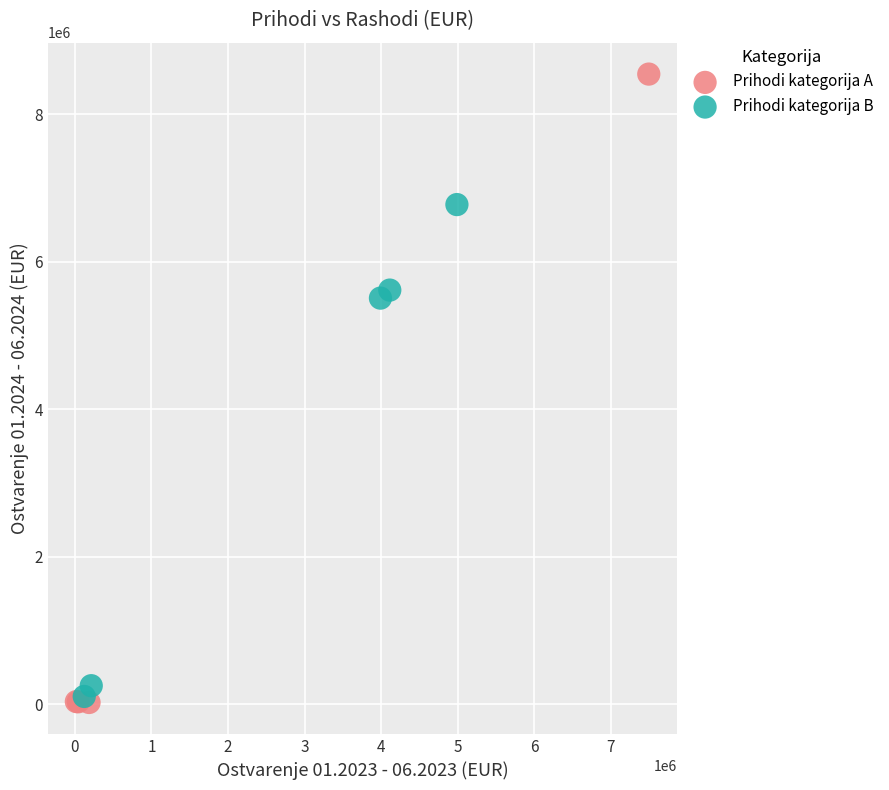

Which series reaches the maximum Y coordinate?

Prihodi kategorija A